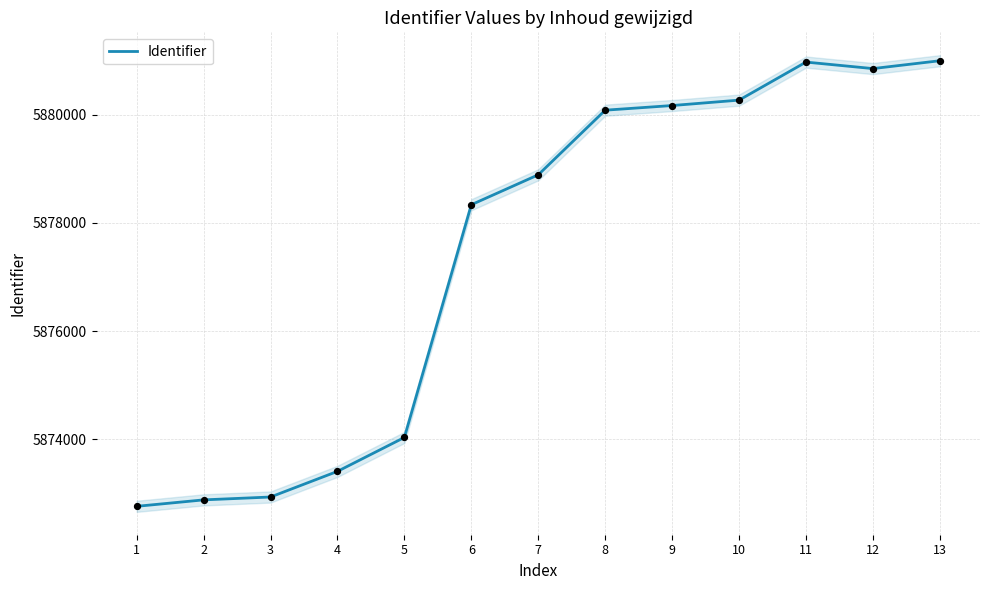

Approximately how many times larger is the value at 5 compared to 10?

1.0